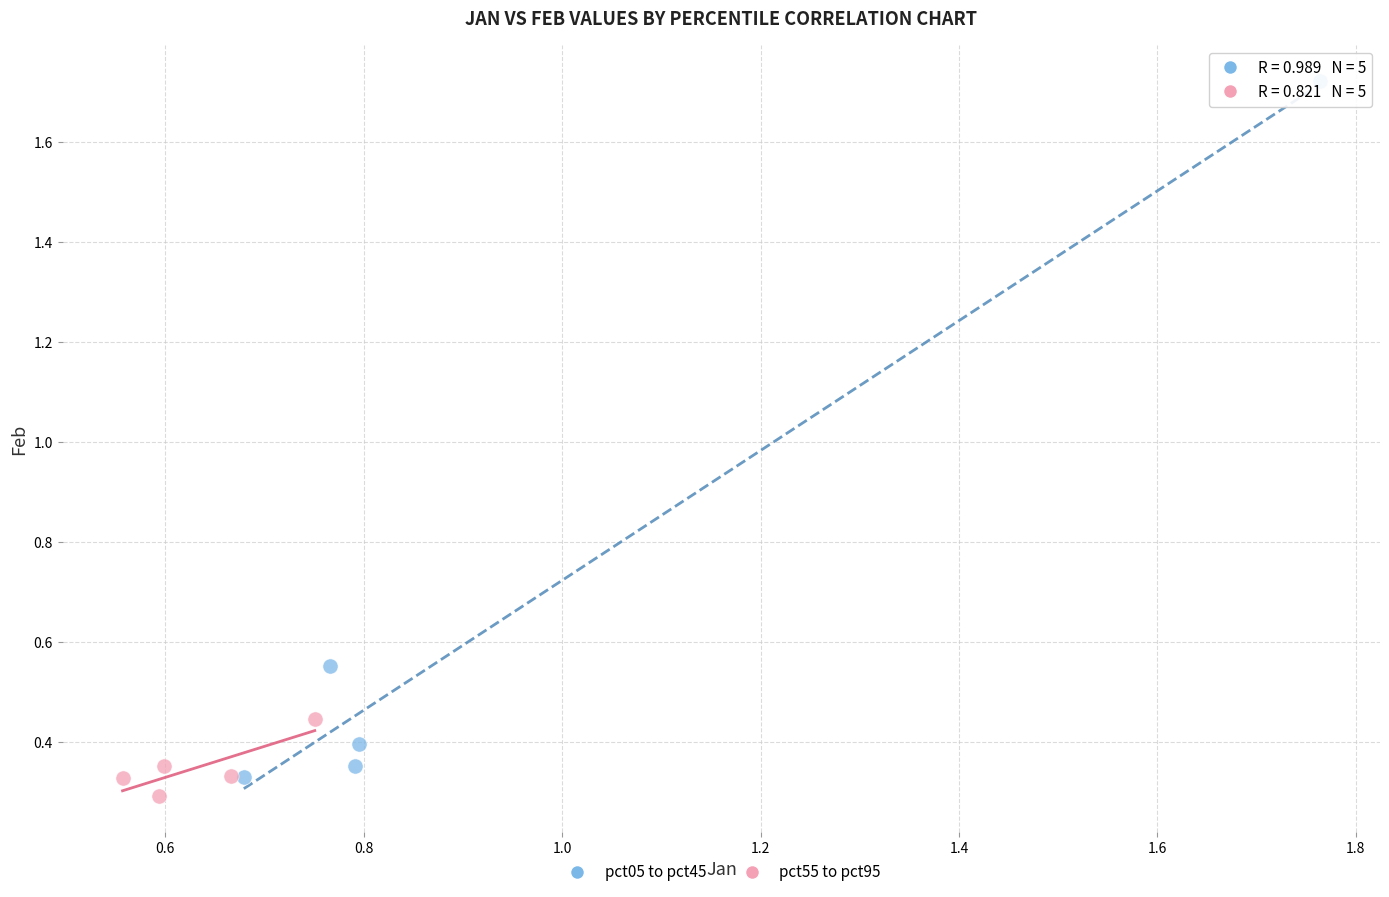

Which series reaches the maximum Y coordinate?

pct05 to pct45